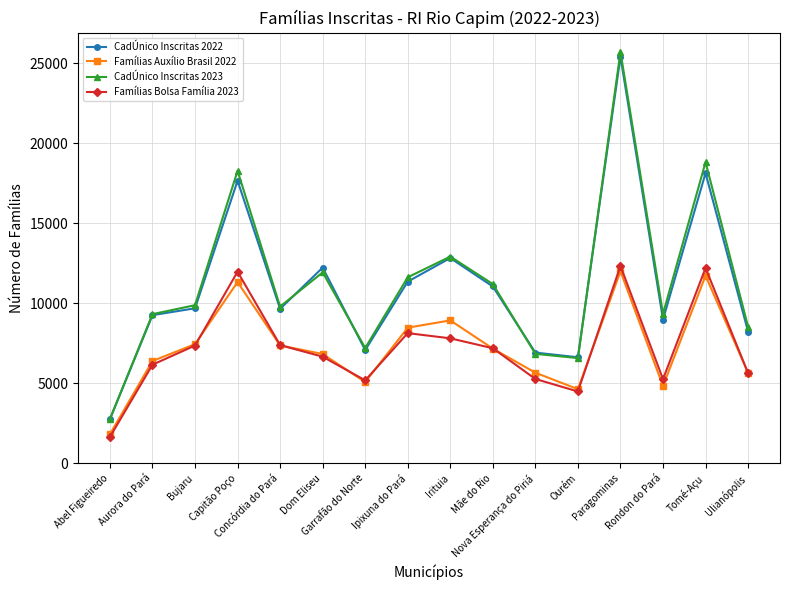

How many categories are shown in the chart?

16